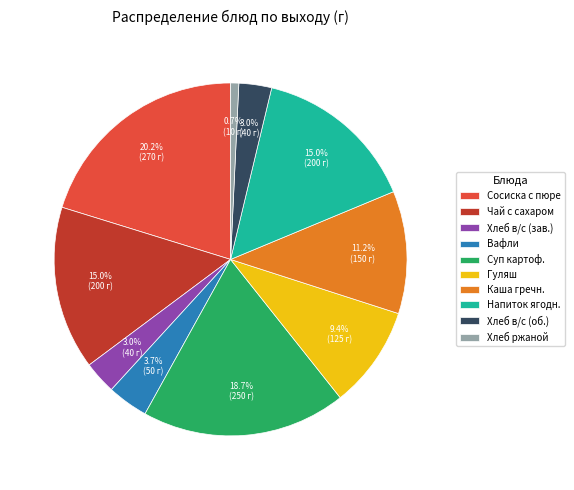

How many slices are in this pie chart?

10